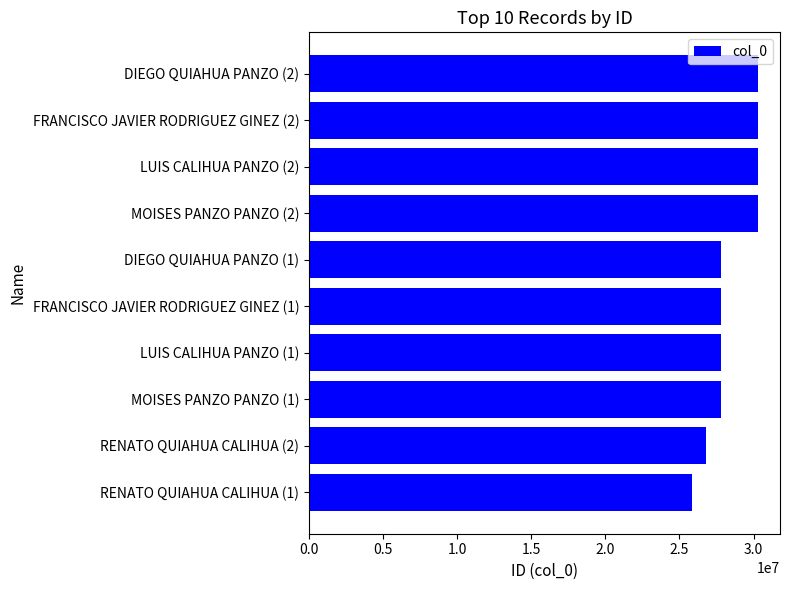

How many bars are there in total?

10